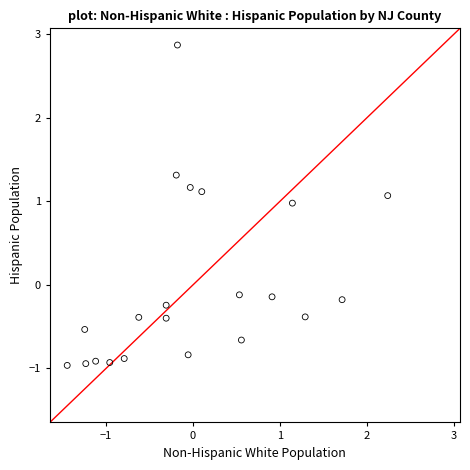

What is the range of Y values (max minus min)?

3.8